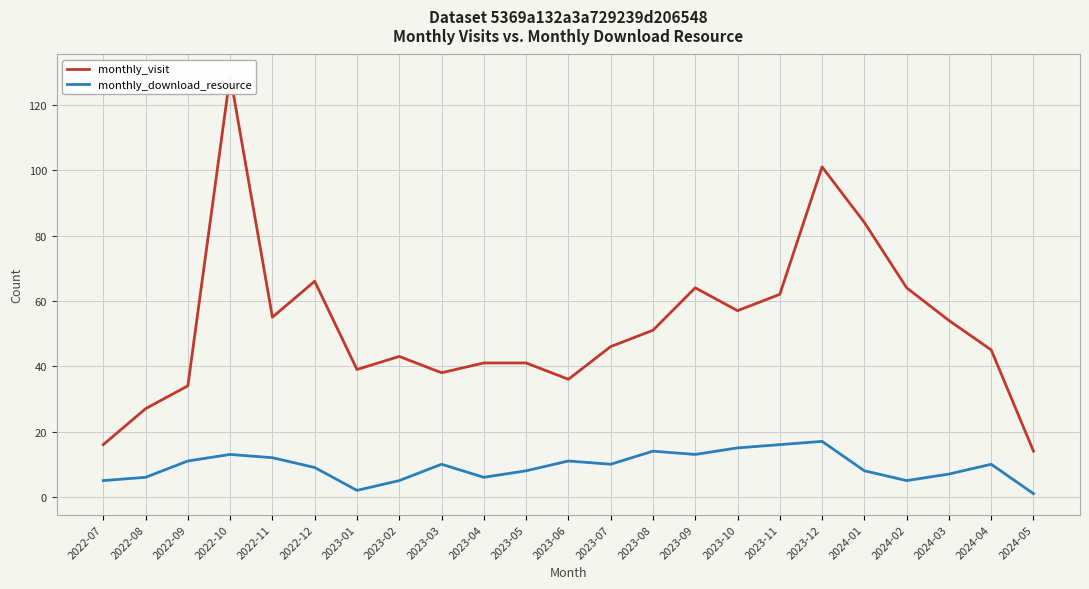

At which category is the sum across all series the highest?

2022-10